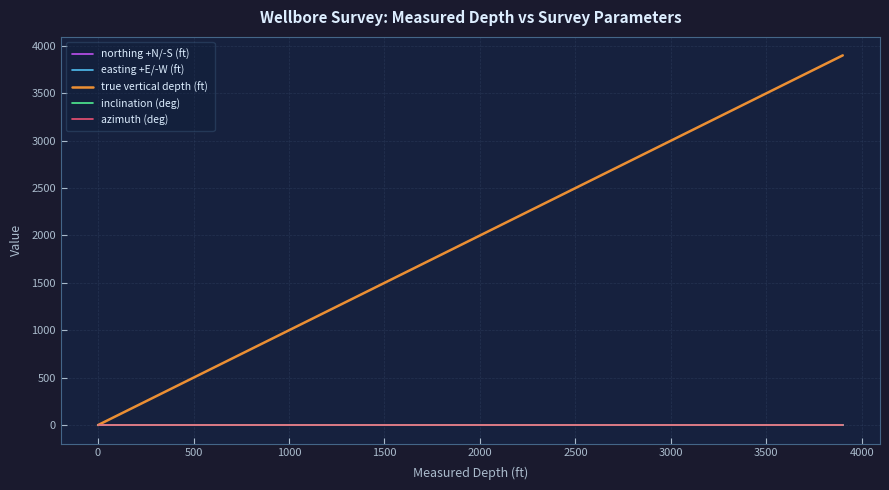

Does the chart have visible grid lines?

Yes